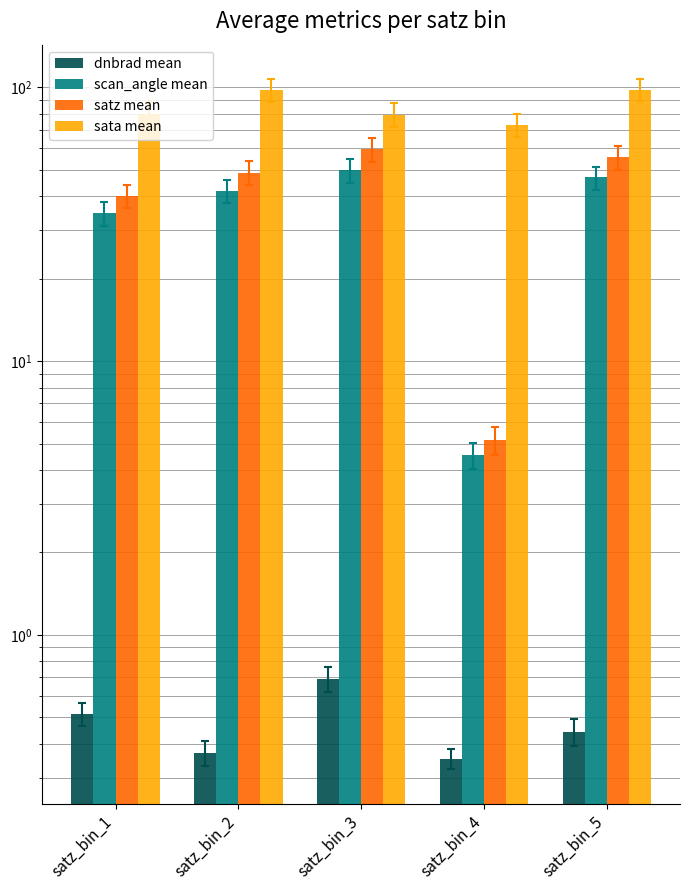

What is the average value of the dnbrad mean series?

0.5